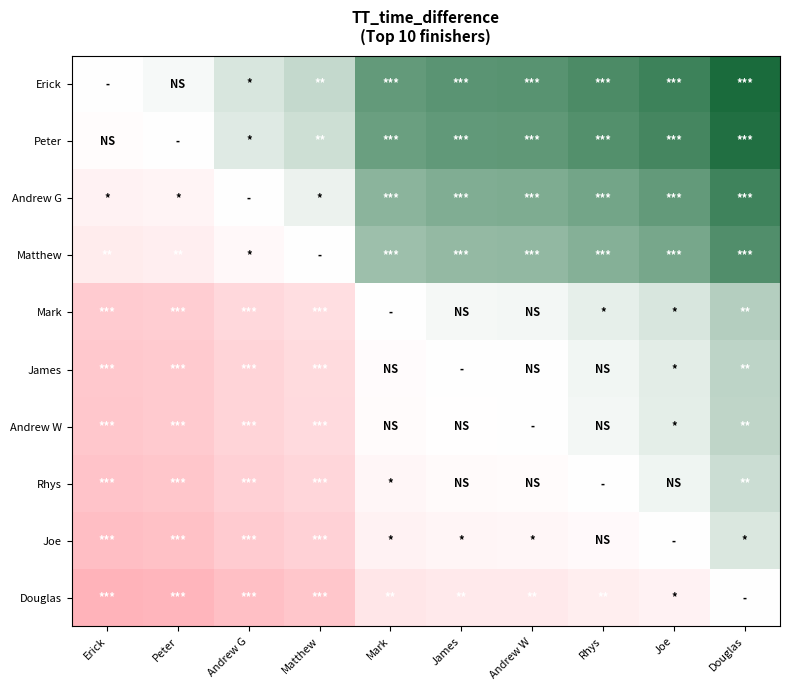

How many series are shown in this chart?

10